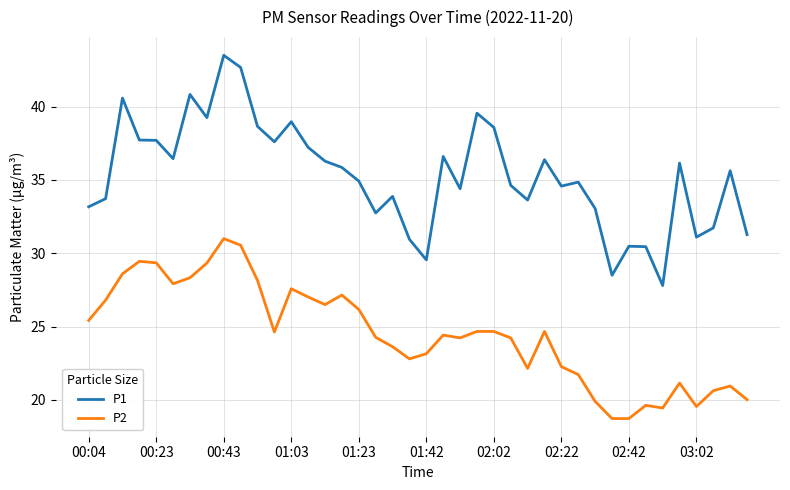

List the series in order of their overall mean, highest first.

P1, P2